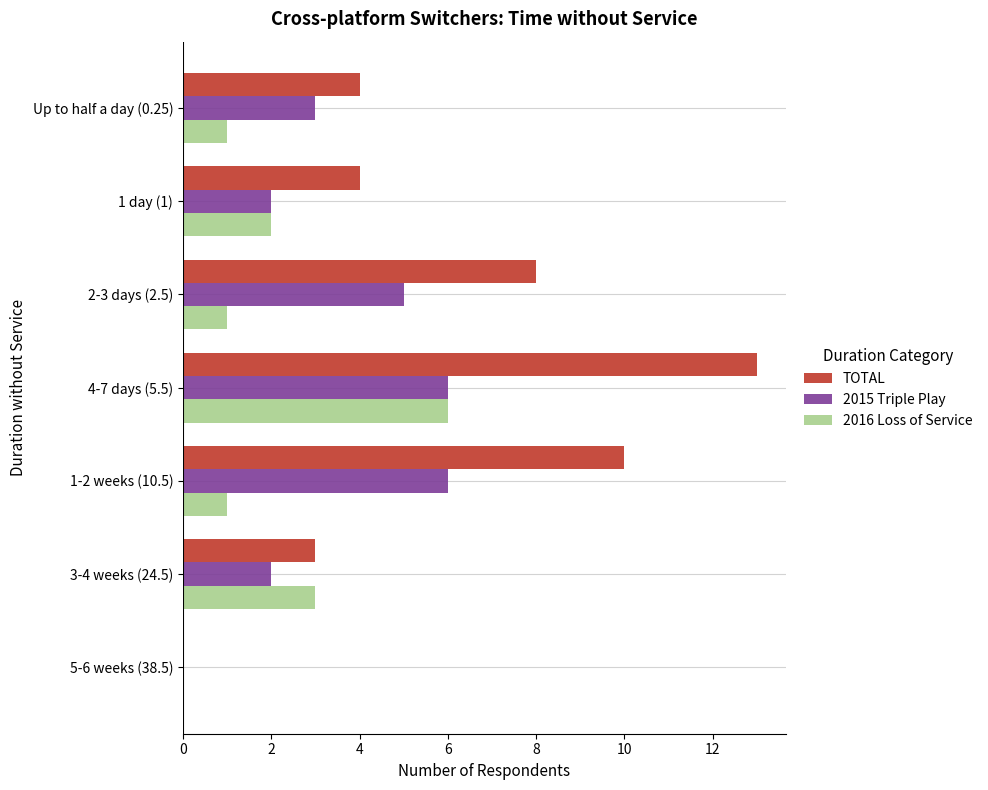

What is the sum of all 2015 Triple Play values?

24